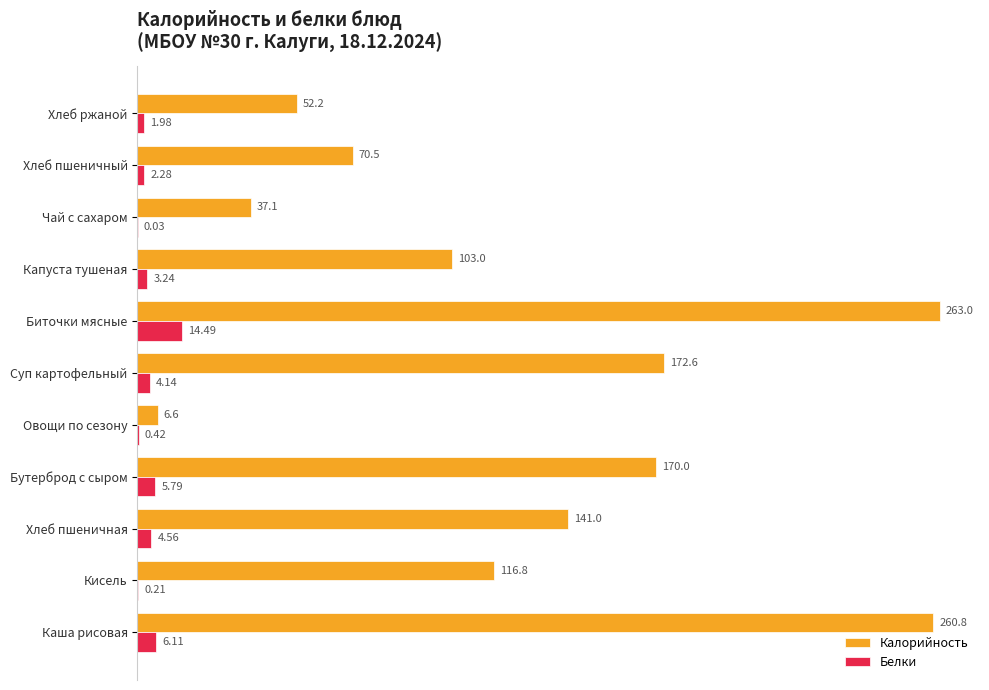

Which series has the largest range (max minus min)?

Калорийность